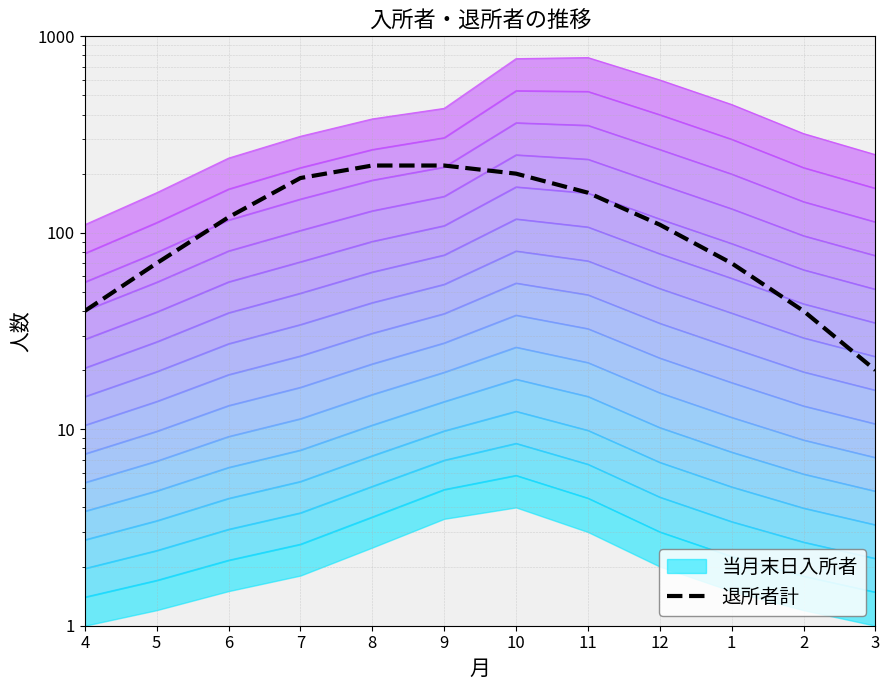

What is the difference between the values at 9 and 11?

60